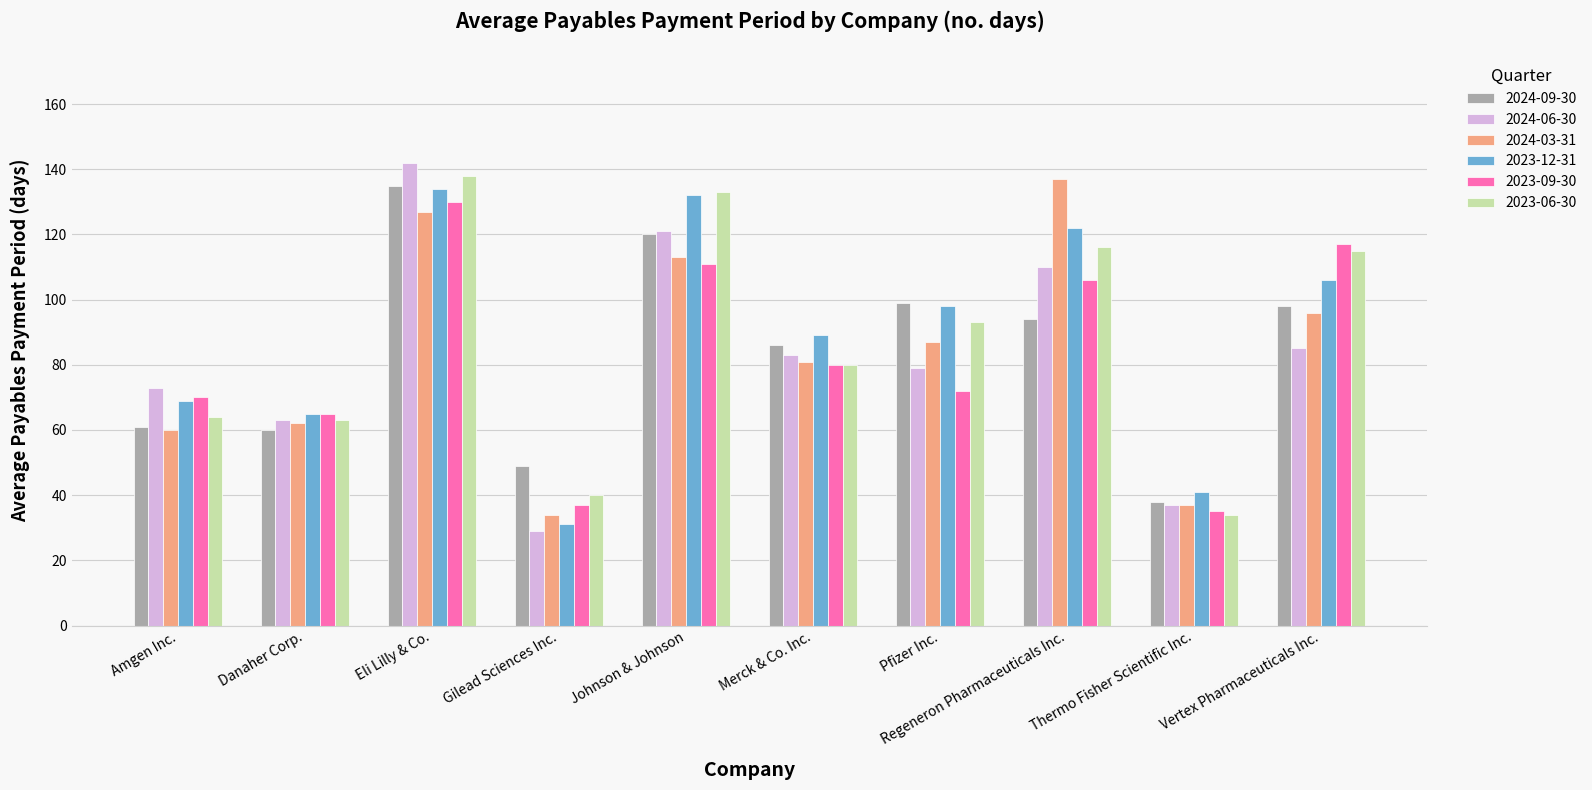

At how many categories does at least one series exceed 95?

5